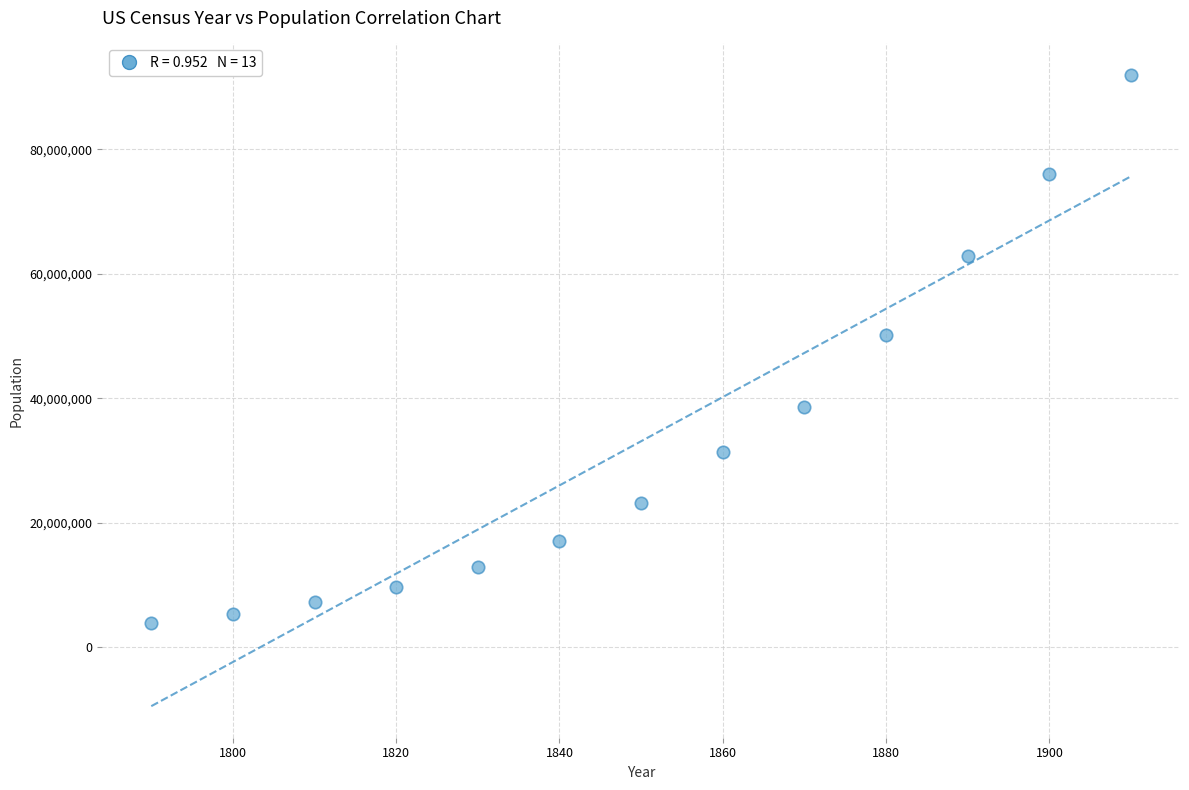

What is the range of Y values (max minus min)?

88043000